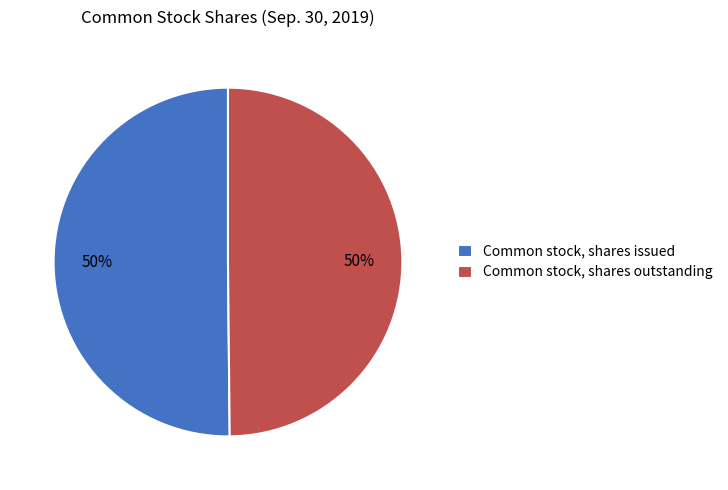

To the nearest percent, what is the average slice percentage?

50%